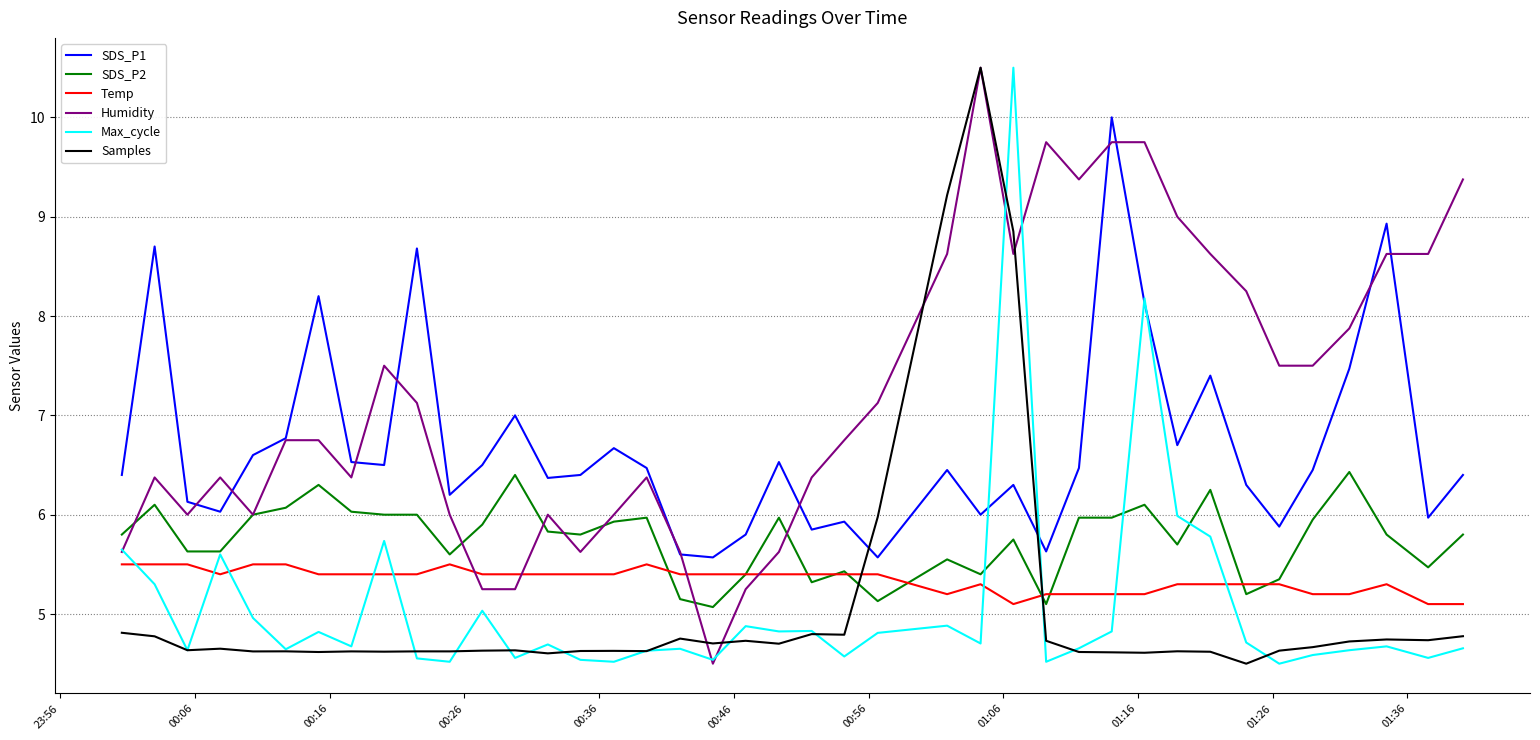

Which series ends up on top after the final intersection of SDS_P1 and Samples?

SDS_P1